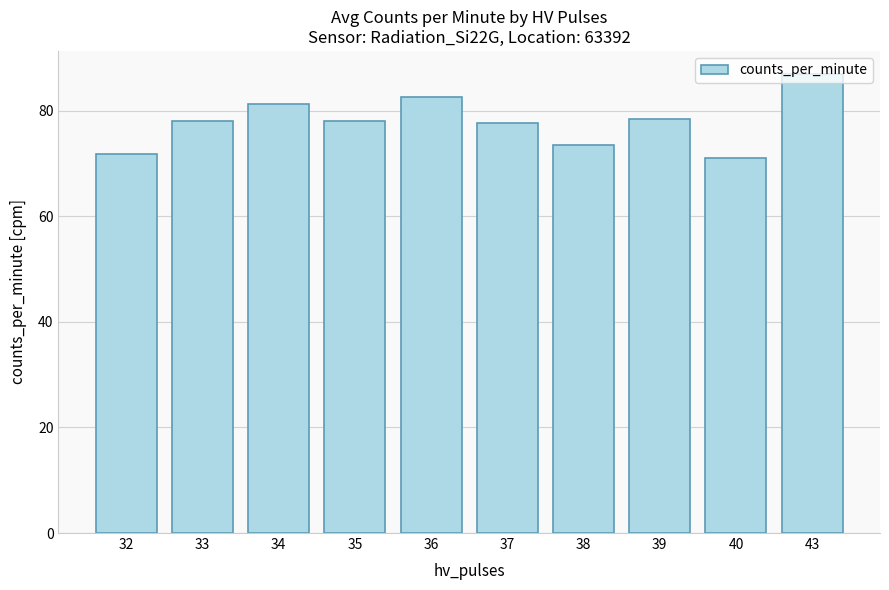

What is the average value?

77.9